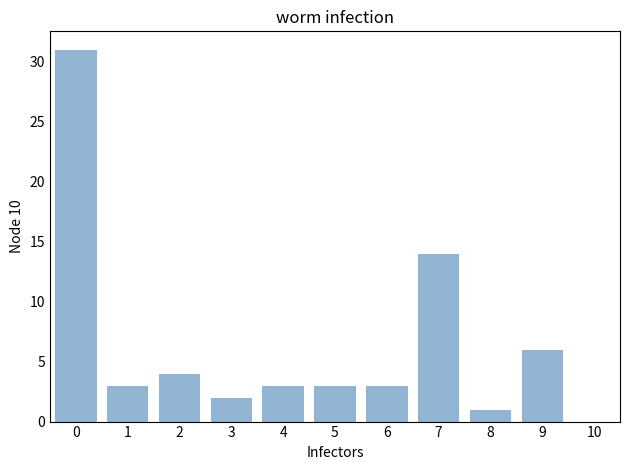

Reading left to right, extract all data points from this chart.

0=31	1=3	2=4	3=2	4=3	5=3	6=3	7=14	8=1	9=6